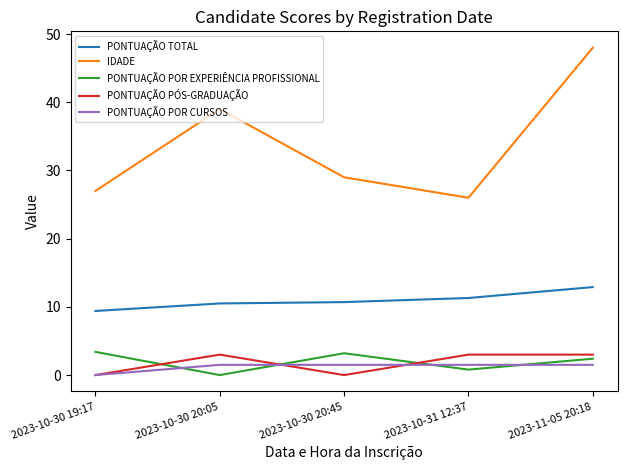

Is the value of IDADE at 2023-11-05 20:18 greater than the value of PONTUAÇÃO POR EXPERIÊNCIA PROFISSIONAL at 2023-10-31 12:37?

Yes